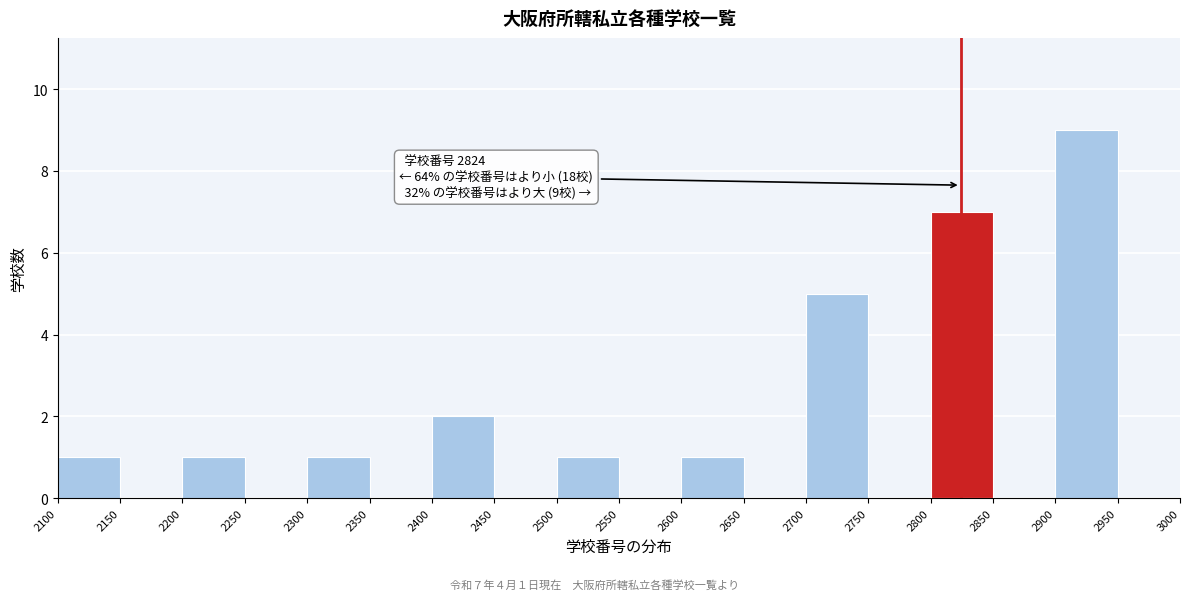

Over which range of the x-axis is the bar tallest?

2900 to 2950